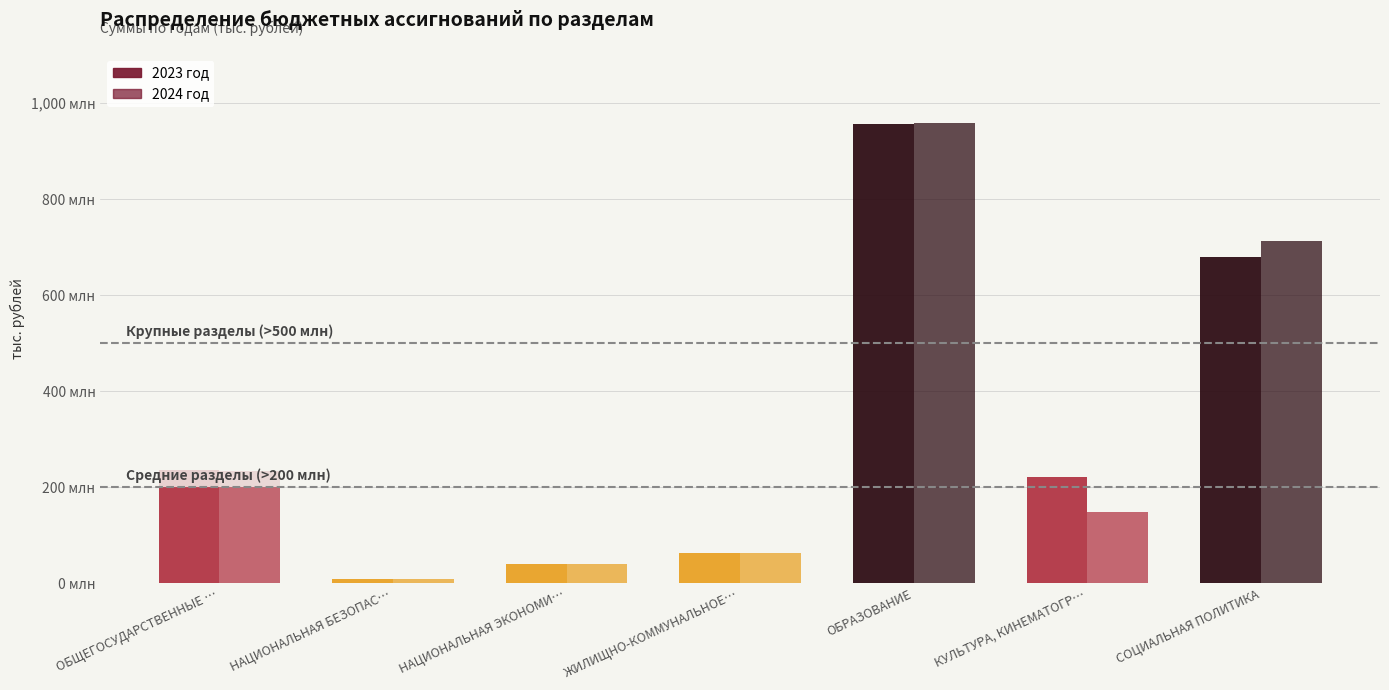

Does the chart contain stacked bars?

No